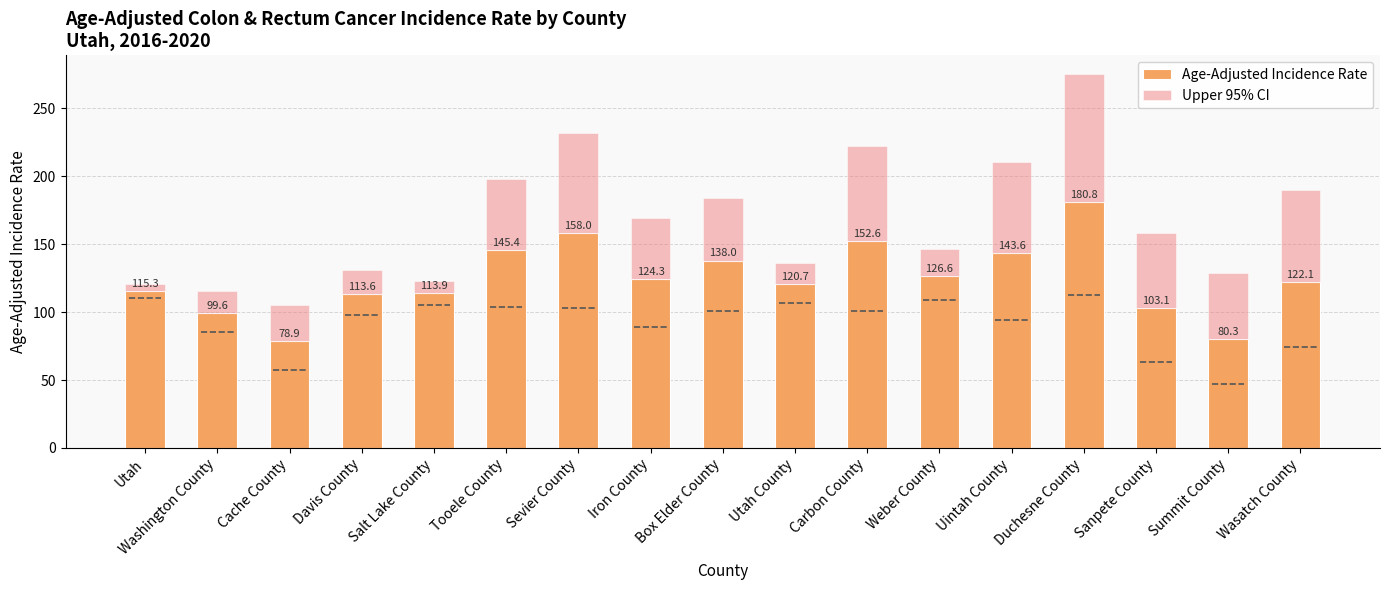

What is the total value across all series at Davis County?

131.2